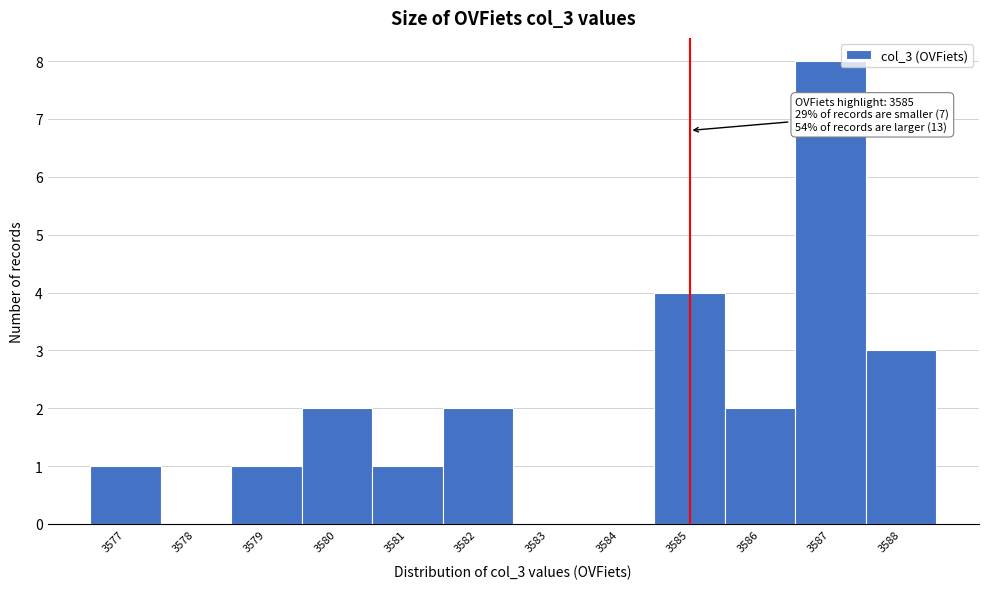

Which range on the x-axis has the tallest bar?

3586.5 to 3587.5